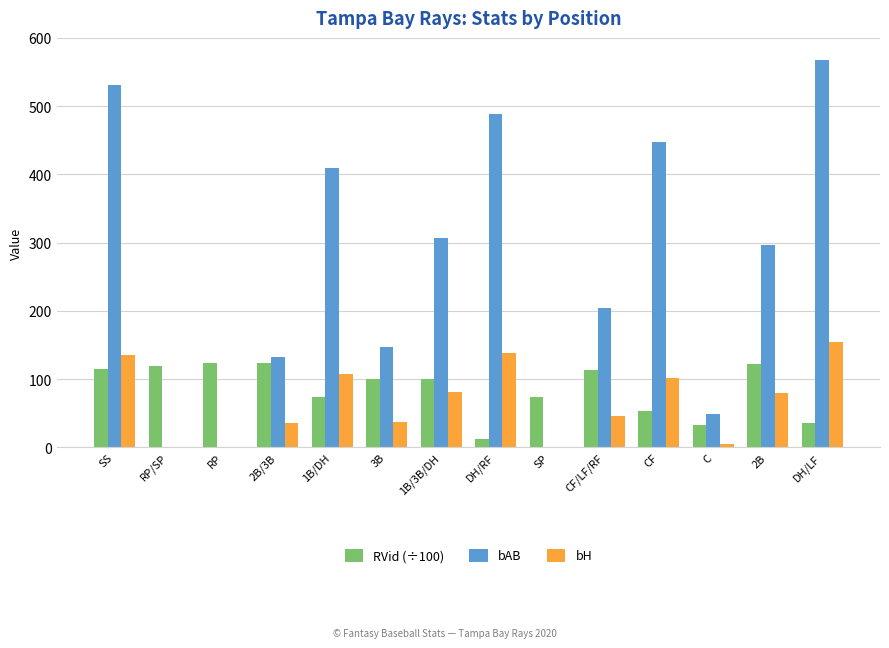

How many data points does each series have?

14